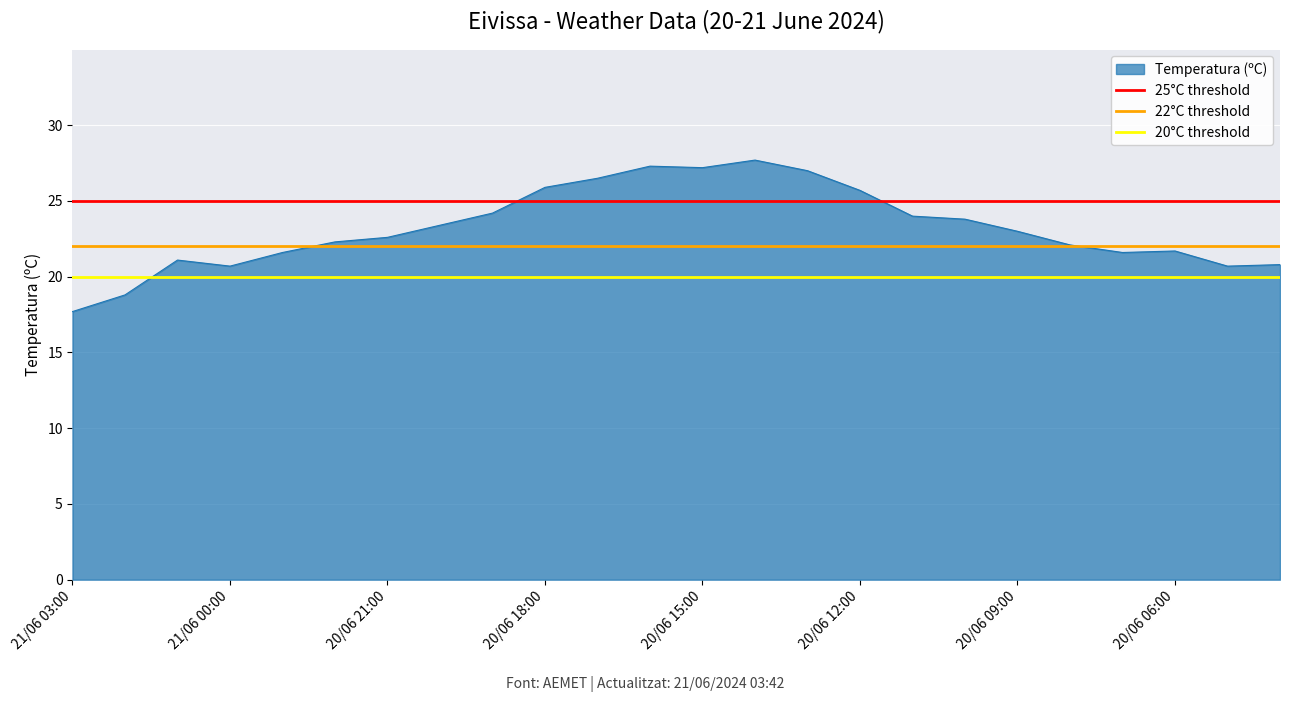

What is the maximum value for Temperatura (ºC)?

27.7